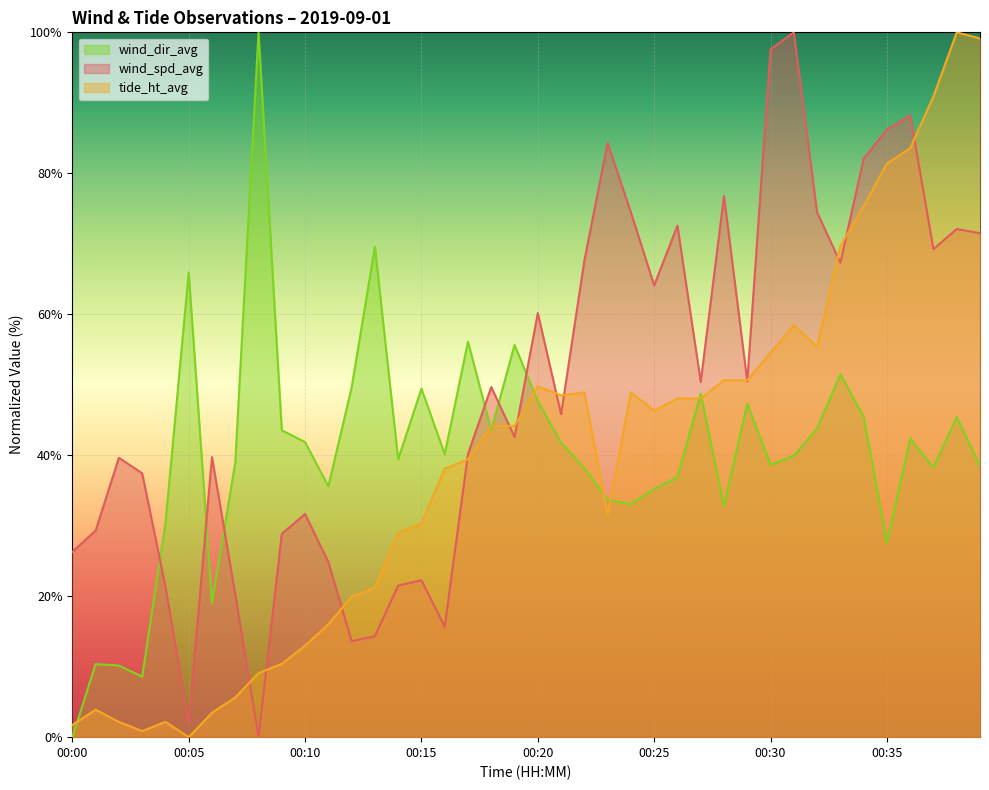

Between 00:01 and 00:20, which series saw the biggest shift?

tide_ht_avg